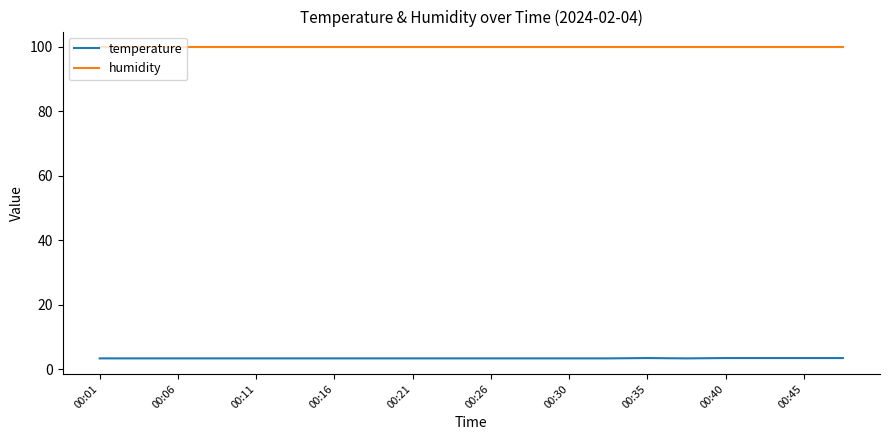

List the series in order of their peak value, lowest first.

temperature, humidity